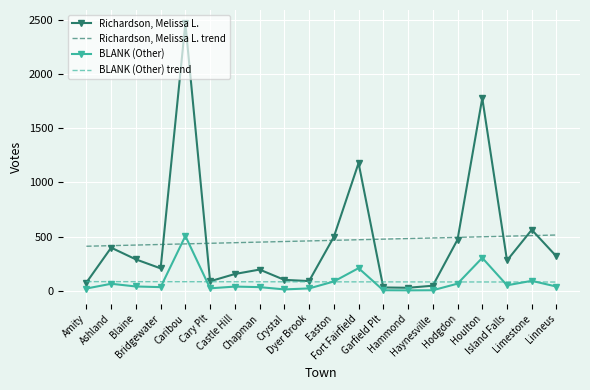

Which series has the largest range (max minus min)?

Richardson, Melissa L.